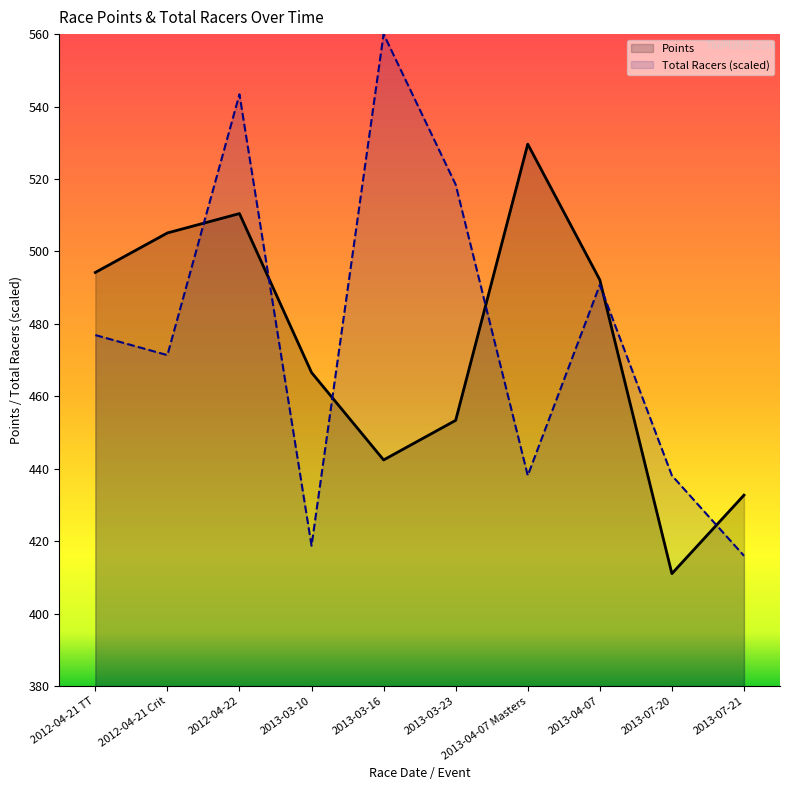

True or false: Points has a value of 301.6 at 2012-04-21 TT.

False